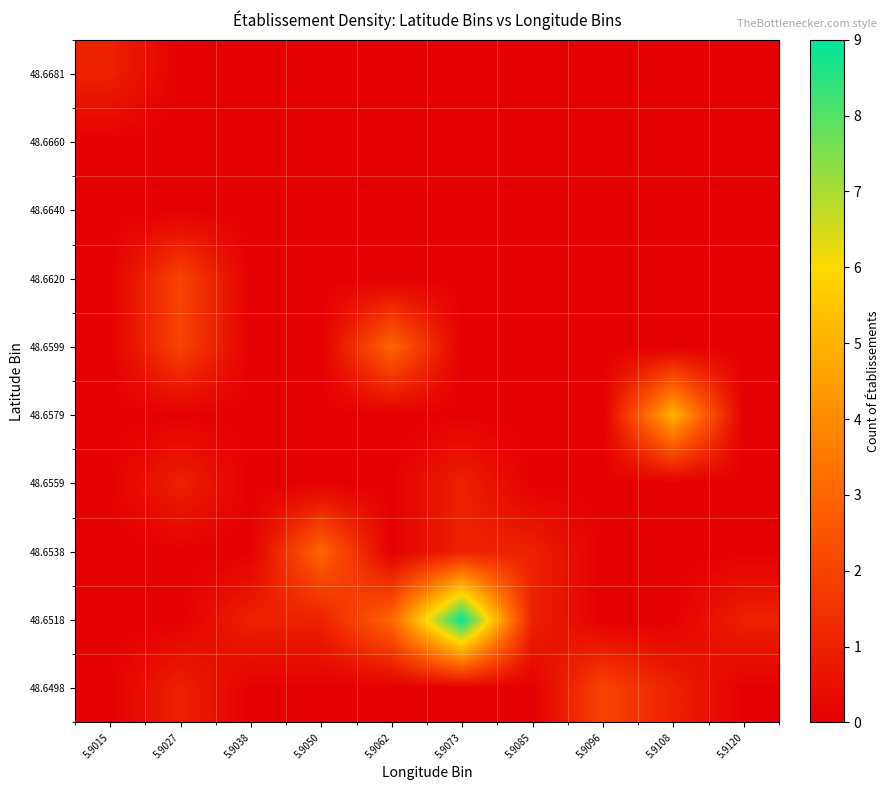

What is the greatest value displayed?

9